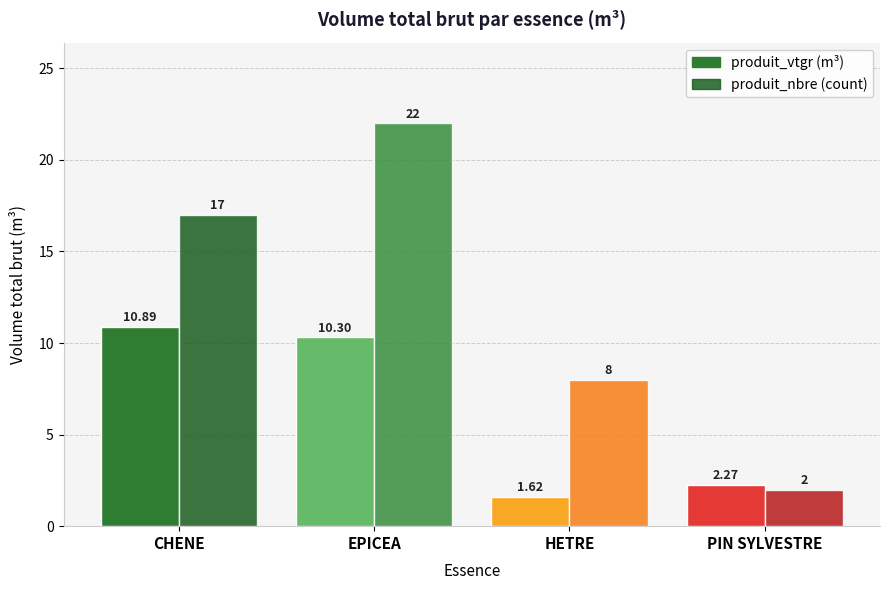

What is the label of the 1st bar from the right?

PIN SYLVESTRE